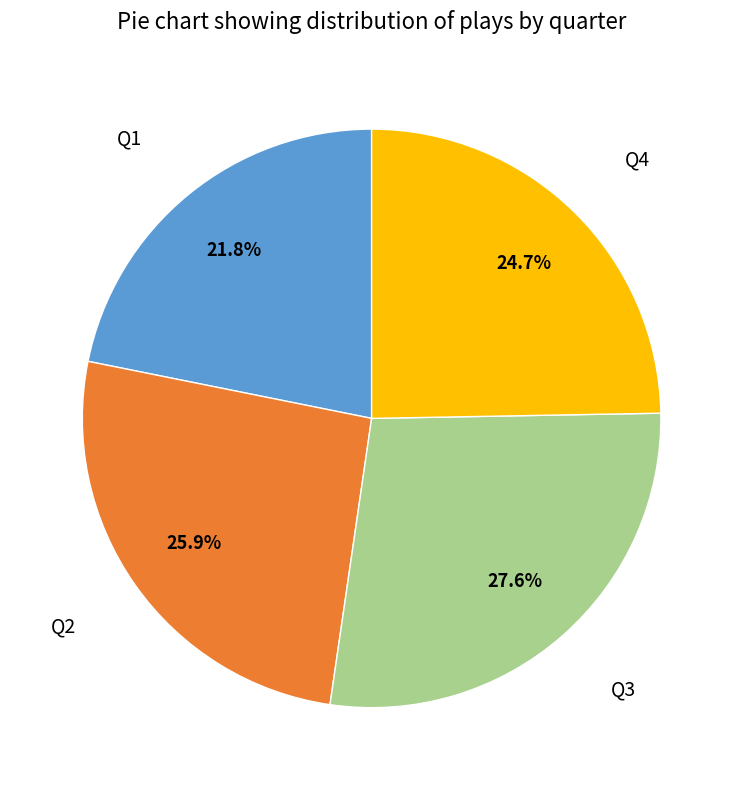

Is there any slice that represents more than half of the pie?

No